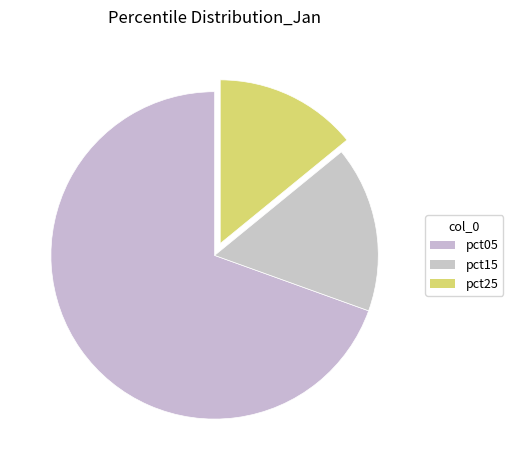

How many slices are in this pie chart?

3